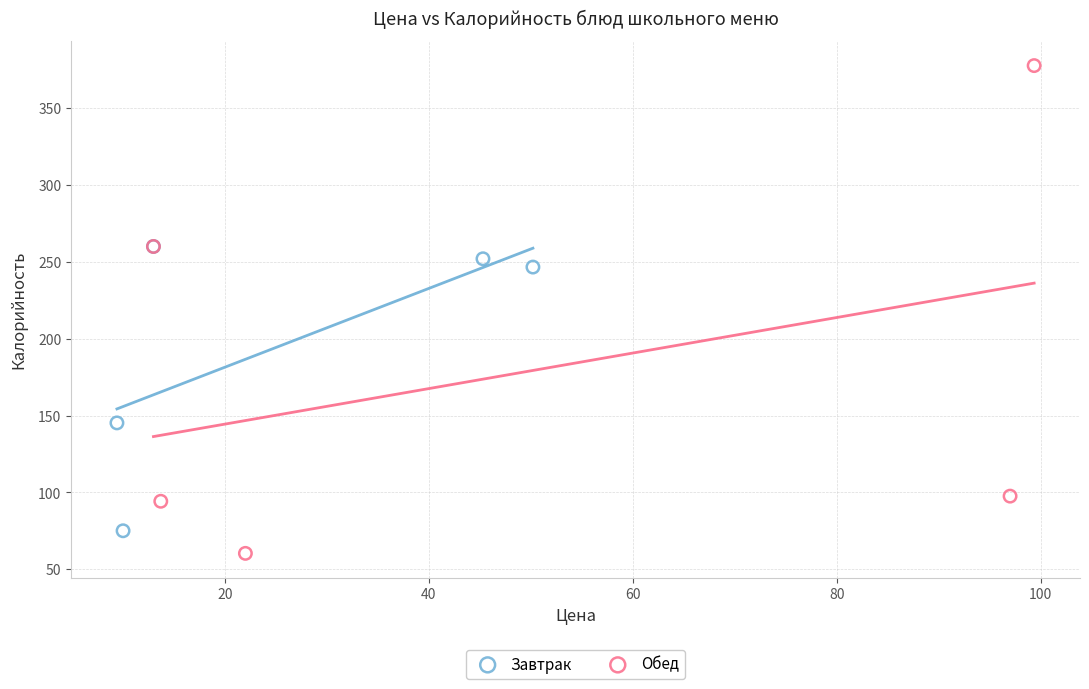

Which series contains the lowest Y value?

Обед